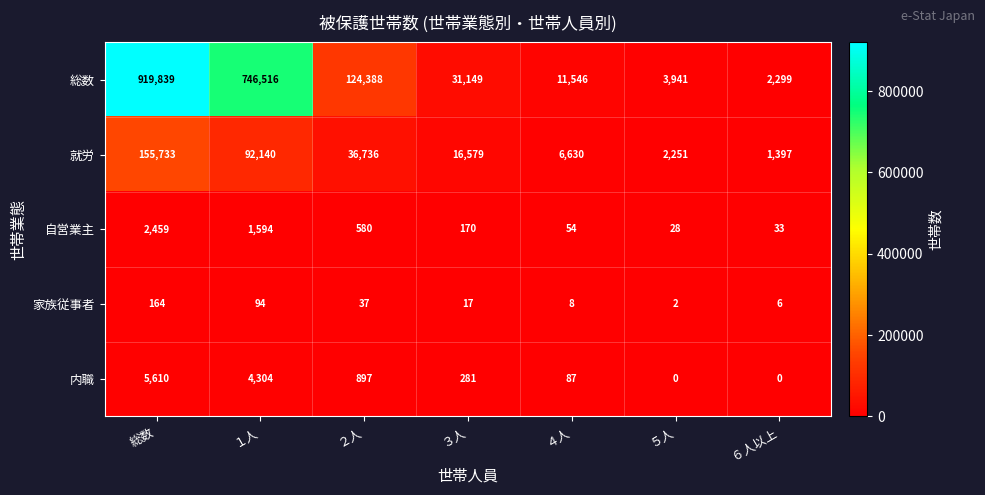

The value of 家族従事者 at ３人 is 17. True or false?

True